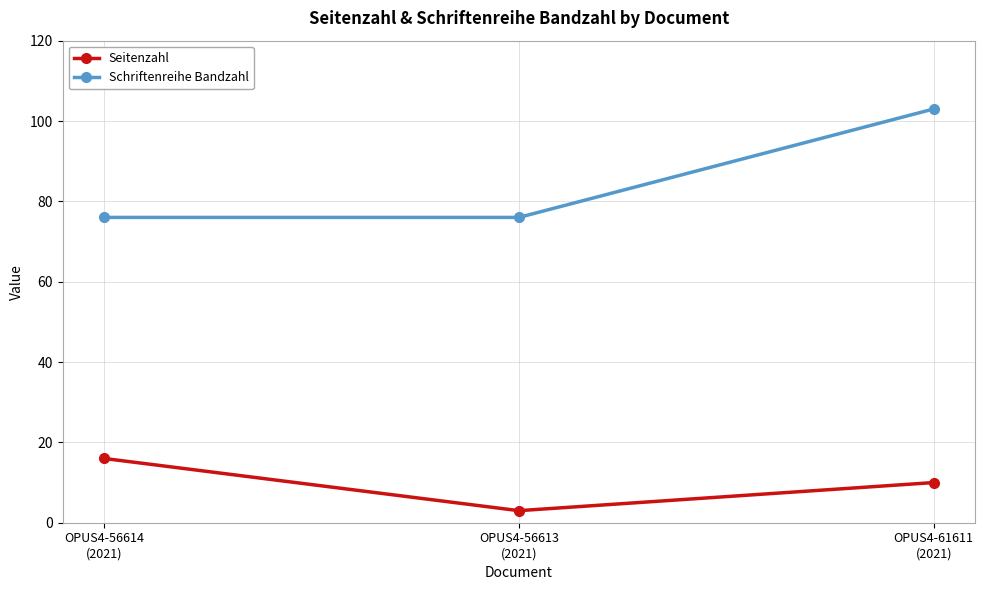

How many lines are shown in the chart?

2